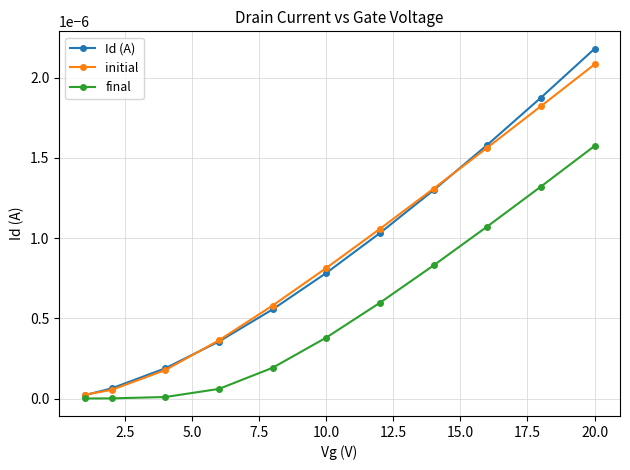

True or false: Id (A) has more than 0 interior local peaks.

False